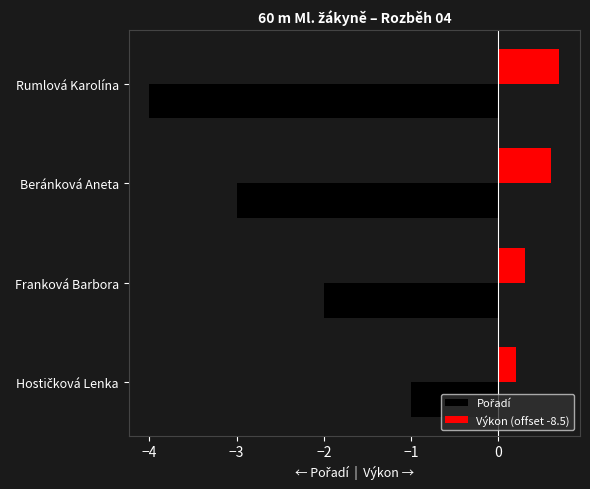

How many Výkon (offset -8.5) values are between 0 and 1?

4